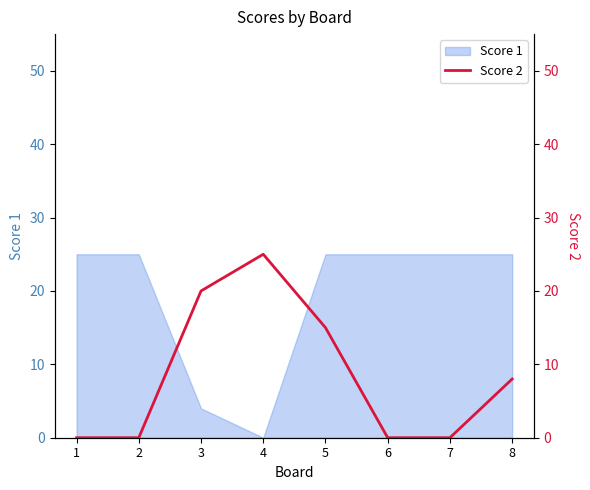

Which has a higher value, 1 or 5?

5